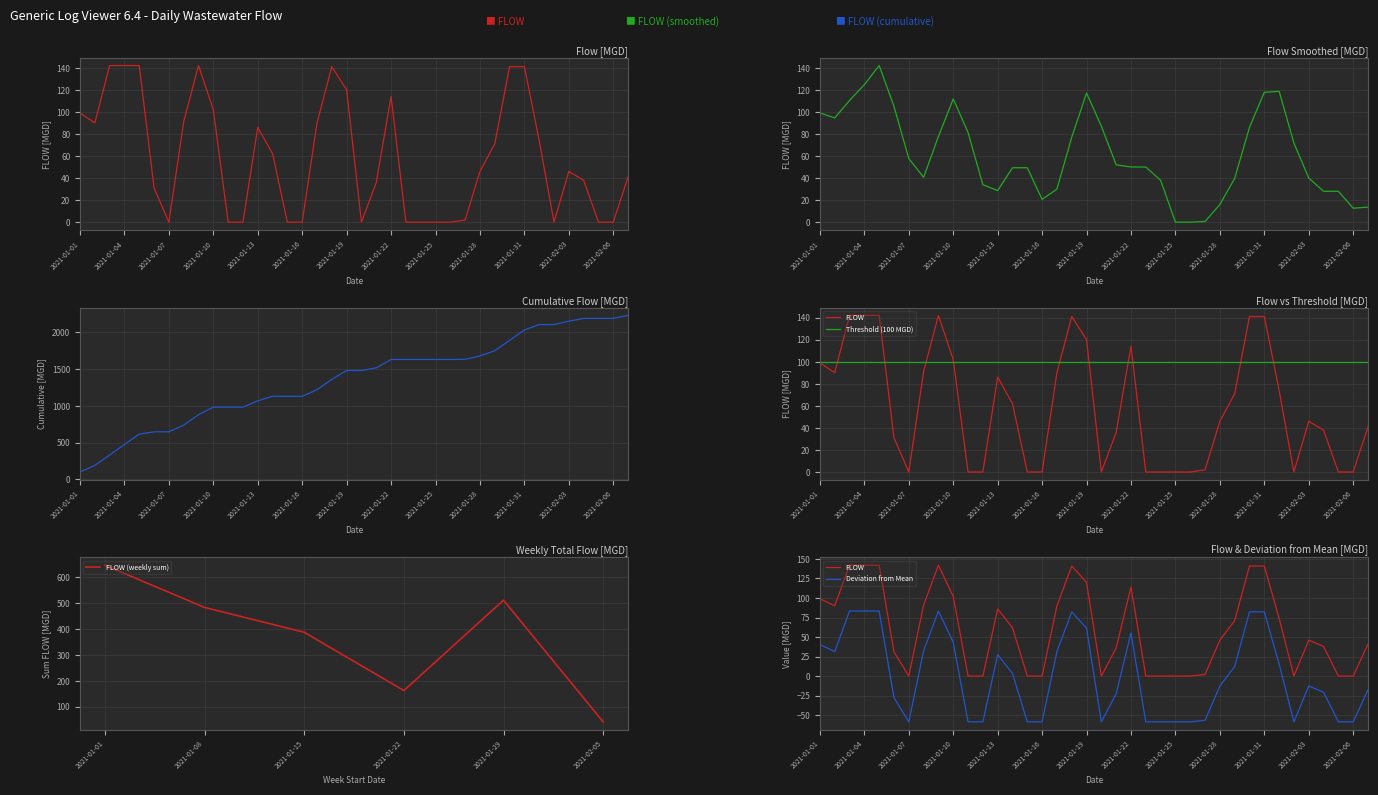

What is the average value?

59